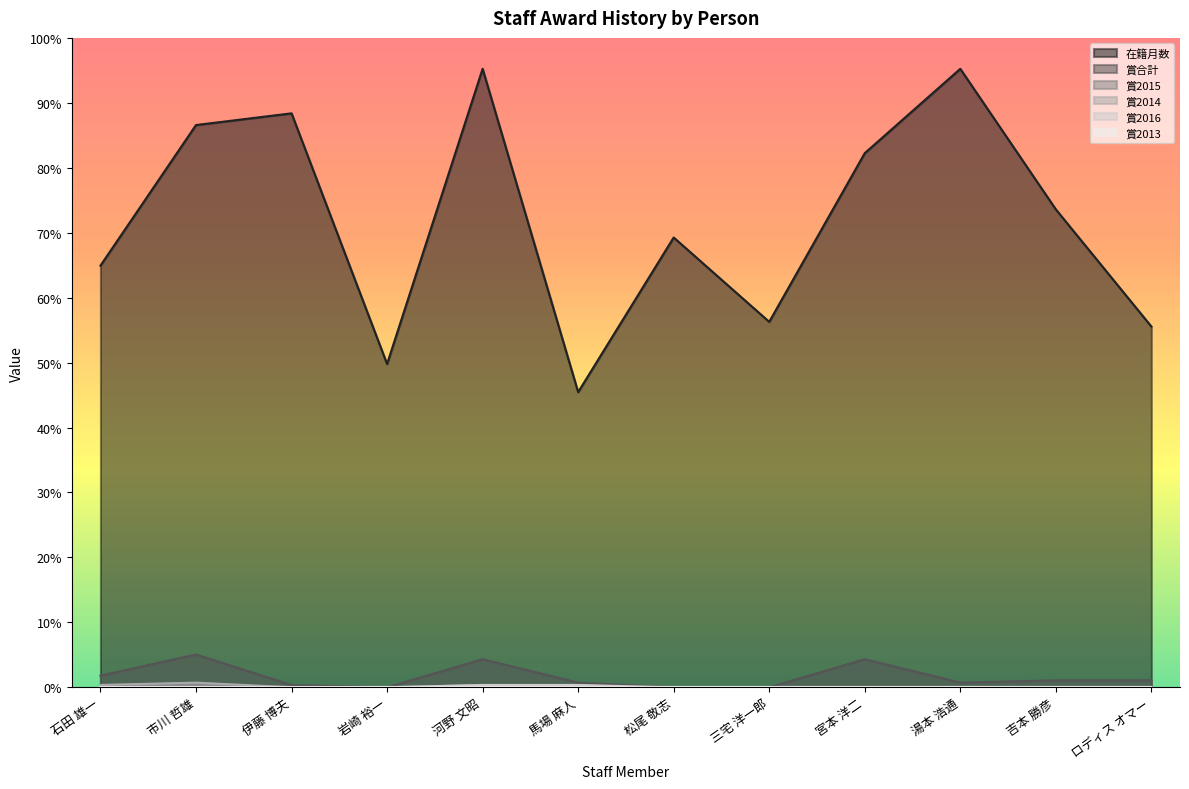

How many interior local peaks does the 賞合計 series have?

3